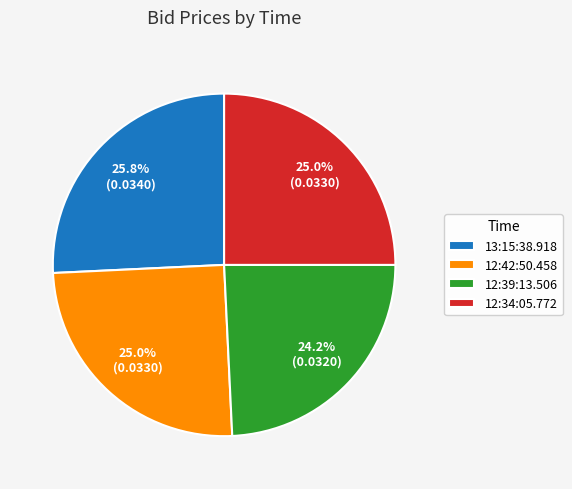

How much of the chart is everything except 12:34:05.772?

75.0%